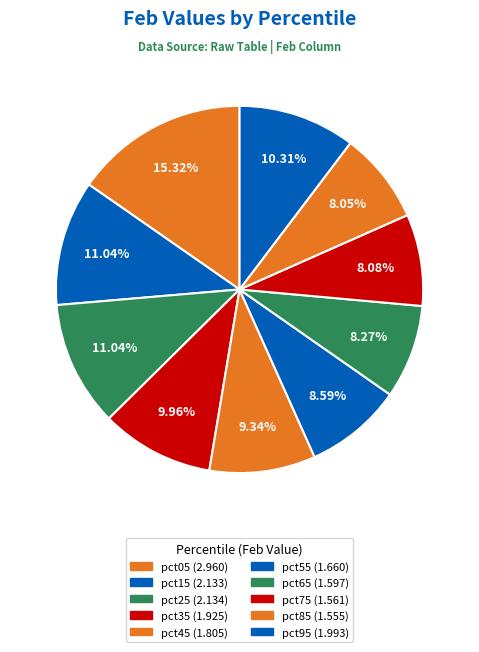

How many segments does this pie chart have?

10